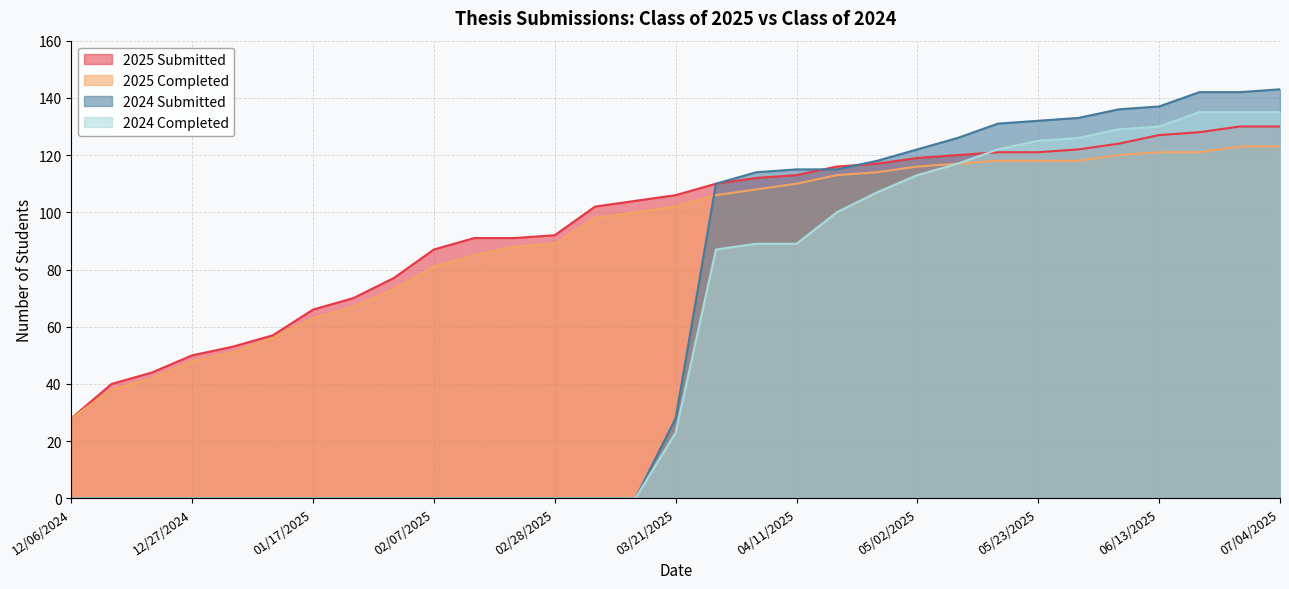

Which category has the lowest value in the 2025 Submitted series?

12/06/2024